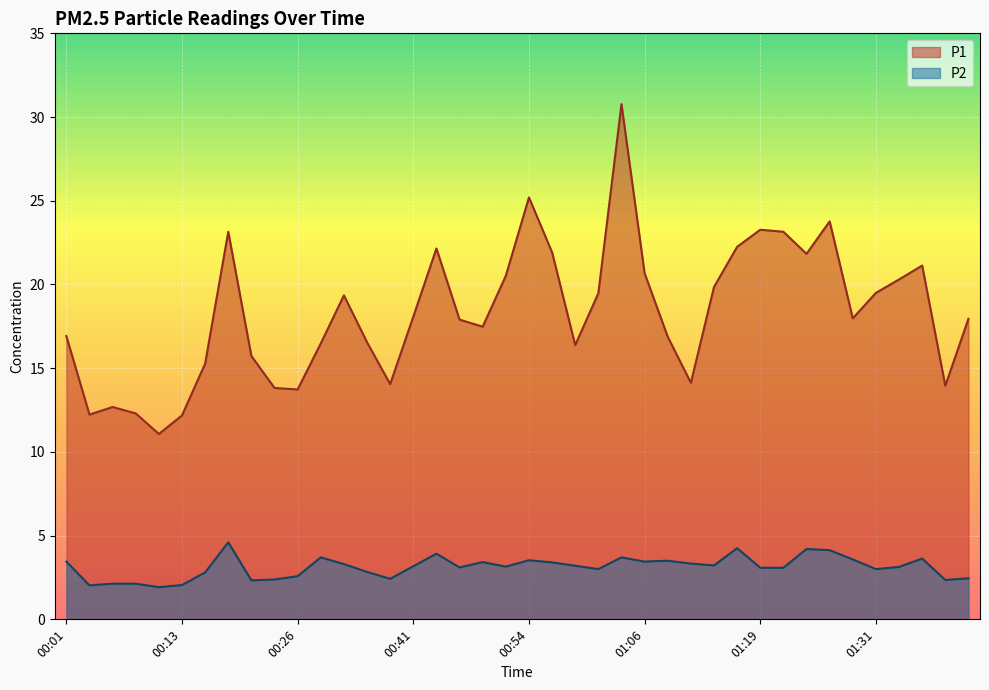

Reading left to right, extract all data points from this chart.

P1: 00:01=16.9	00:03=12.2	00:06=12.7	00:08=12.3	00:11=11.1	00:13=12.2	00:16=15.3	00:18=23.1	00:21=15.7	00:24=13.8	00:26=13.7	00:29=16.5	00:32=19.4	00:36=16.6	00:38=14.1	00:41=18.1	00:43=22.1	00:46=17.9	00:49=17.5	00:51=20.5	00:54=25.2	00:56=21.9	00:59=16.4	01:01=19.5	01:04=30.8	01:06=20.7	01:09=16.9	01:11=14.1	01:14=19.9	01:16=22.2	01:19=23.3	01:21=23.1	01:24=21.8	01:26=23.8	01:29=18.0	01:31=19.5	01:34=20.3	01:36=21.1	01:39=13.9	01:41=17.9
P2: 00:01=3.5	00:03=2.0	00:06=2.1	00:08=2.1	00:11=1.9	00:13=2.0	00:16=2.8	00:18=4.6	00:21=2.3	00:24=2.4	00:26=2.6	00:29=3.7	00:32=3.3	00:36=2.8	00:38=2.4	00:41=3.2	00:43=3.9	00:46=3.1	00:49=3.4	00:51=3.1	00:54=3.5	00:56=3.4	00:59=3.2	01:01=3.0	01:04=3.7	01:06=3.5	01:09=3.5	01:11=3.3	01:14=3.2	01:16=4.2	01:19=3.1	01:21=3.1	01:24=4.2	01:26=4.1	01:29=3.6	01:31=3.0	01:34=3.1	01:36=3.6	01:39=2.4	01:41=2.5